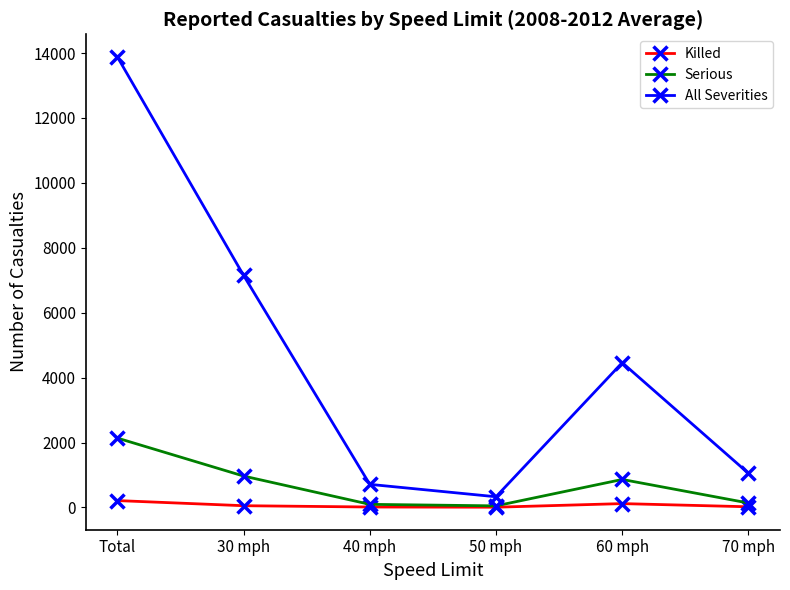

Which series has the largest total across all categories?

All Severities